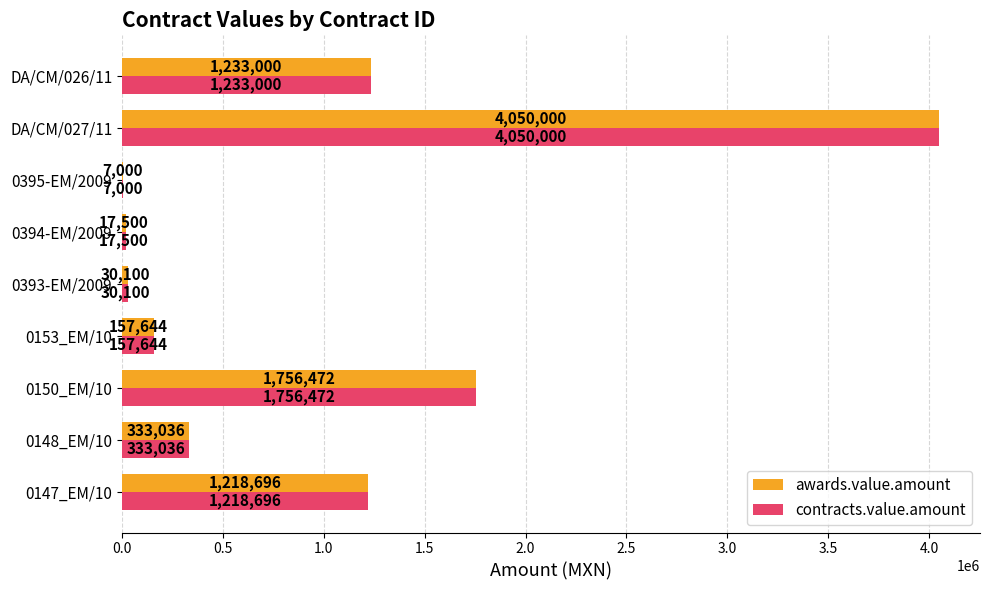

How many series are shown in this chart?

2